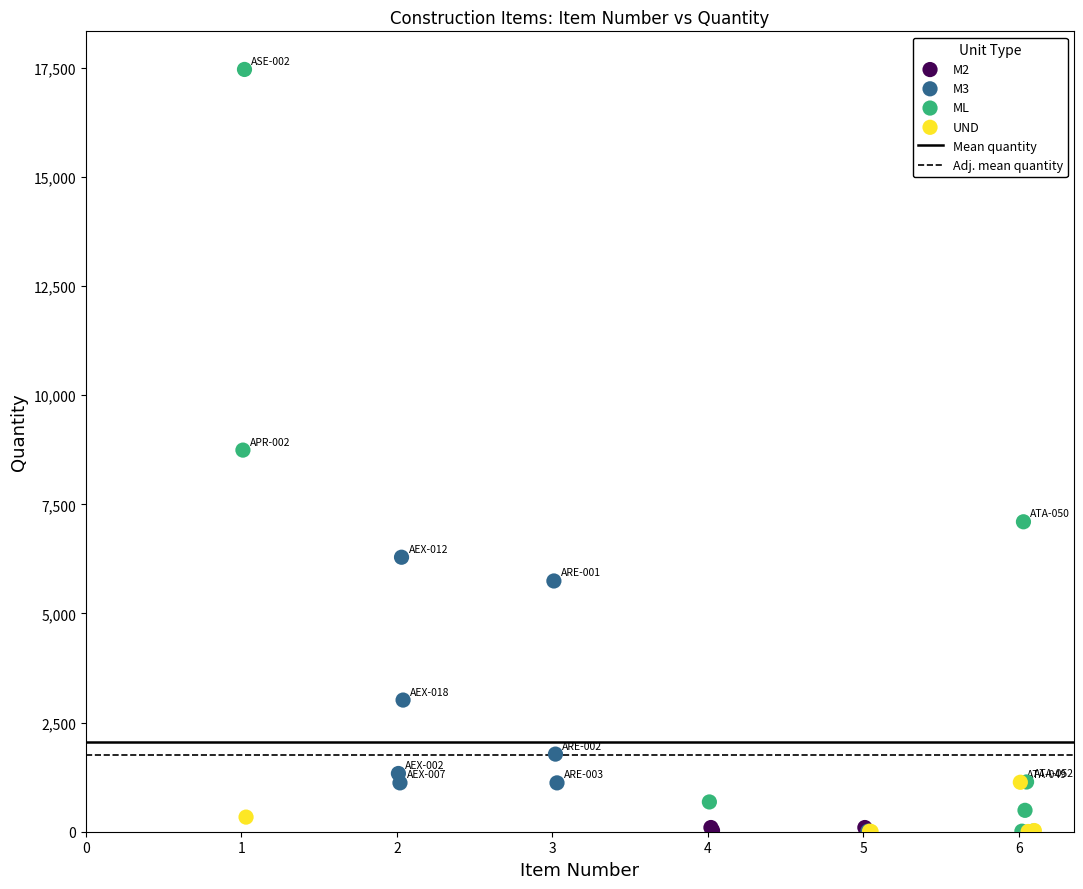

Which series has the widest spread of Y values?

ML